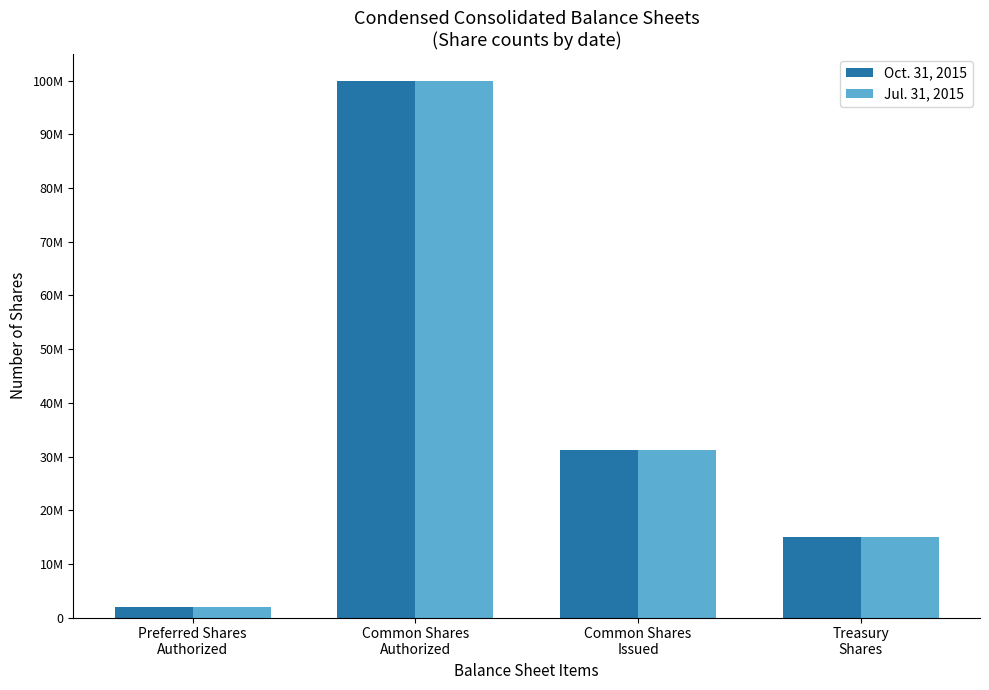

Which series changed the most between Common Shares
Issued and Treasury
Shares?

Oct. 31, 2015